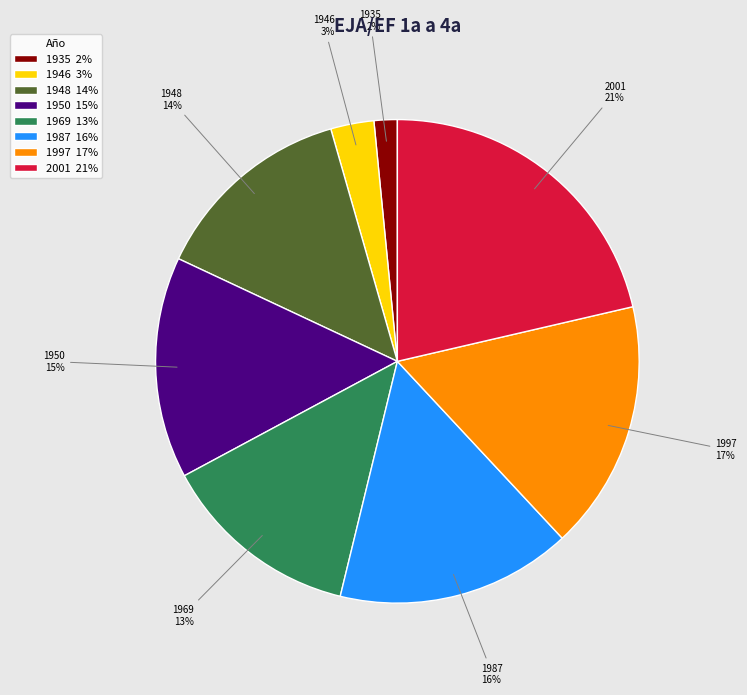

What is the largest slice in the pie chart?

2001